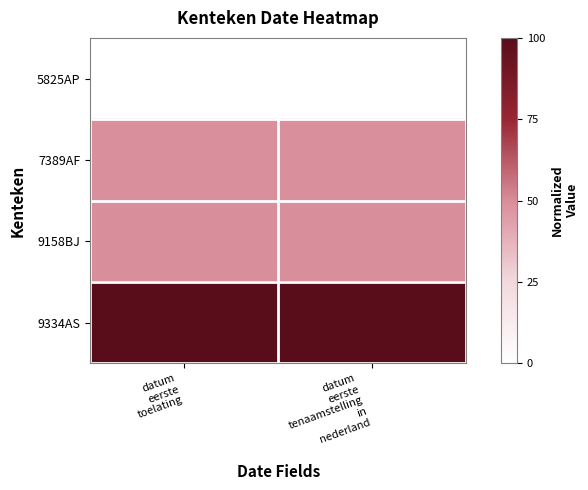

At datum eerste tenaamstelling in nederland, list the series in order from largest to smallest.

9334AS, 9158BJ, 7389AF, 5825AP